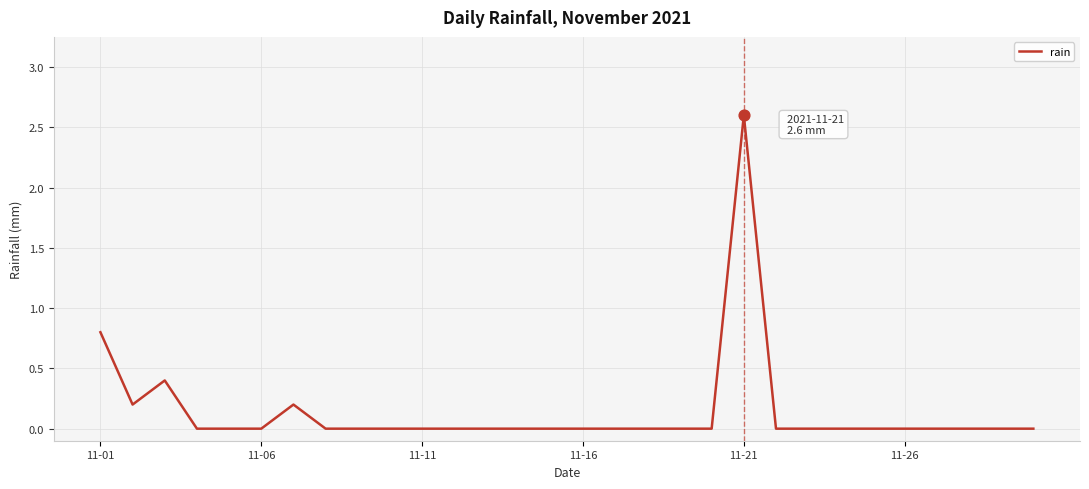

What is the difference between the maximum and minimum values?

2.6